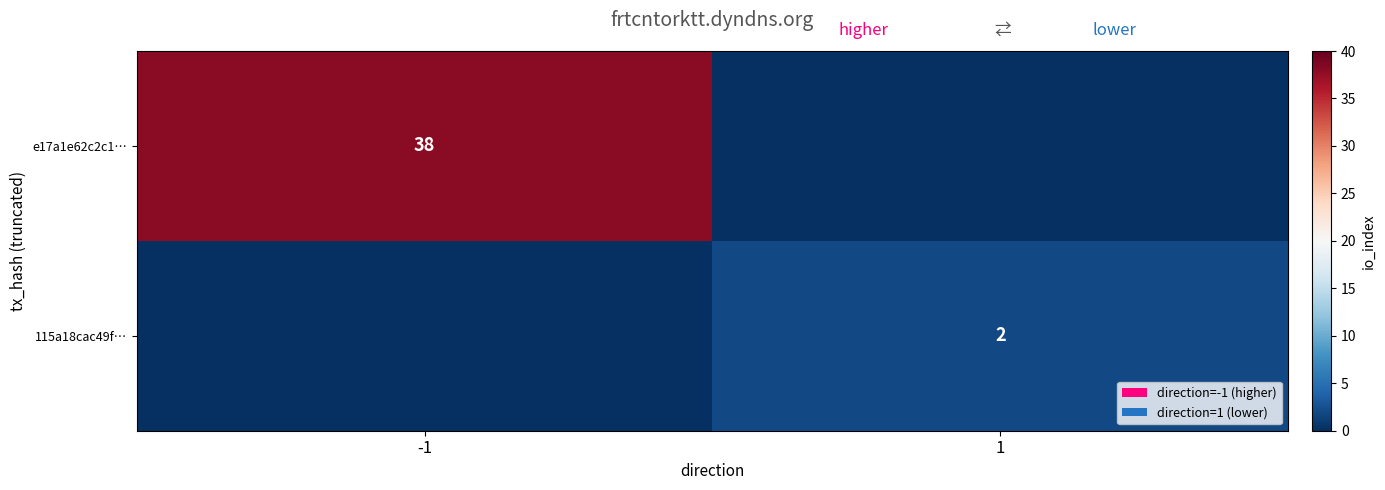

True or false: 115a18cac49f… has a value of 1 at 1.

False